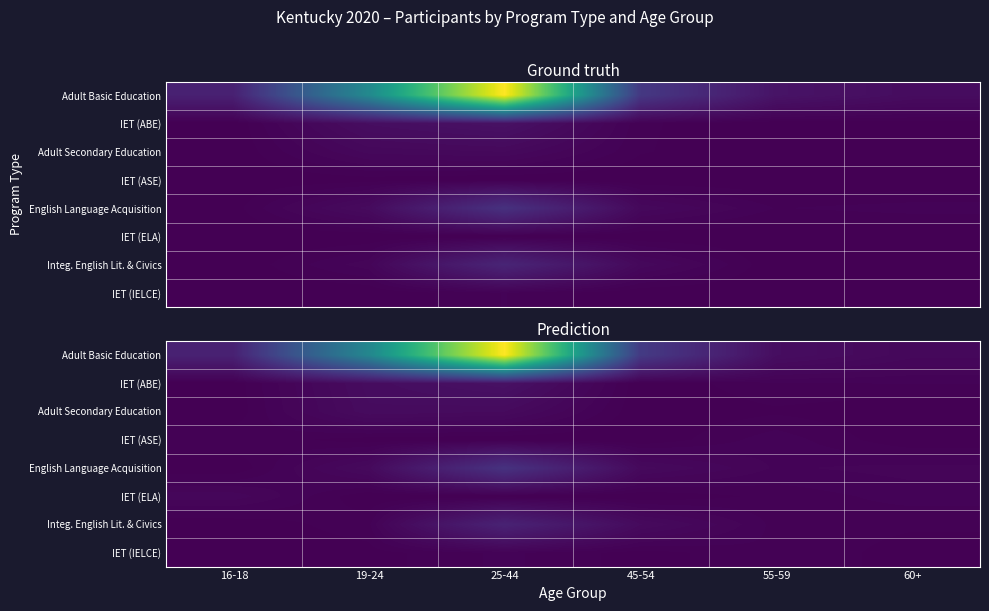

What is the greatest value displayed?

2359.3